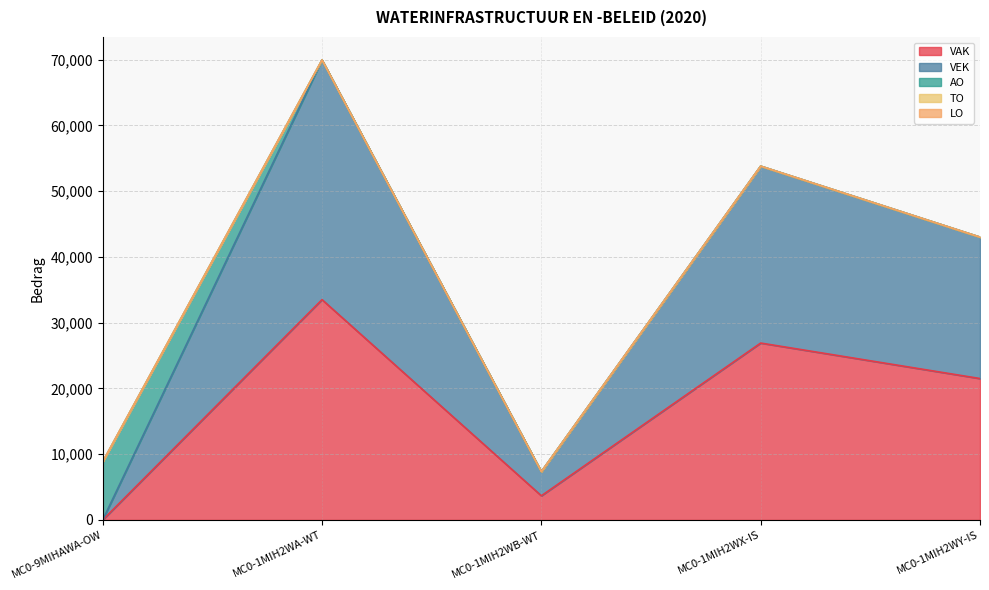

At how many categories does at least one series exceed 212?

5